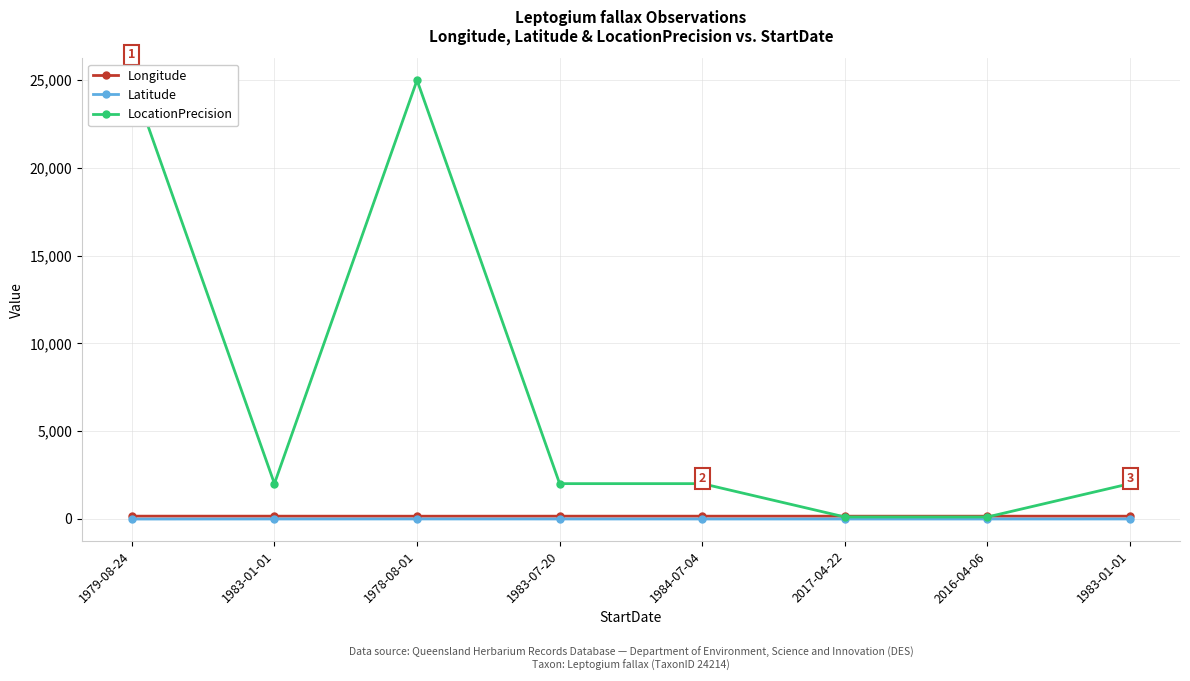

What are all the series names shown in the legend?

Longitude, Latitude, LocationPrecision